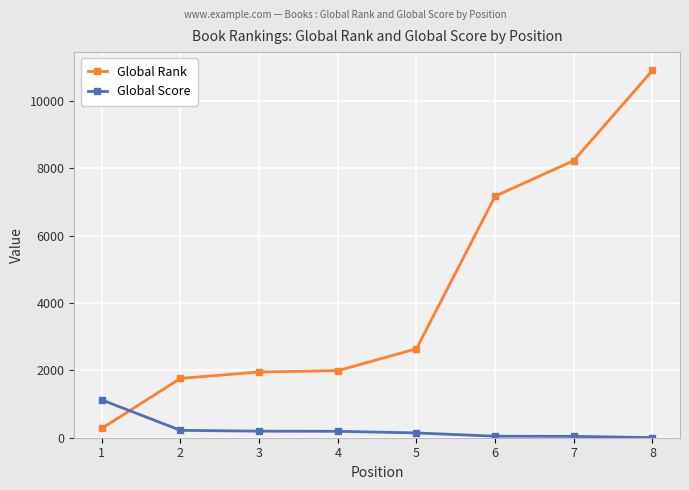

What is the value of the Global Score point at the 2nd from the left?

219